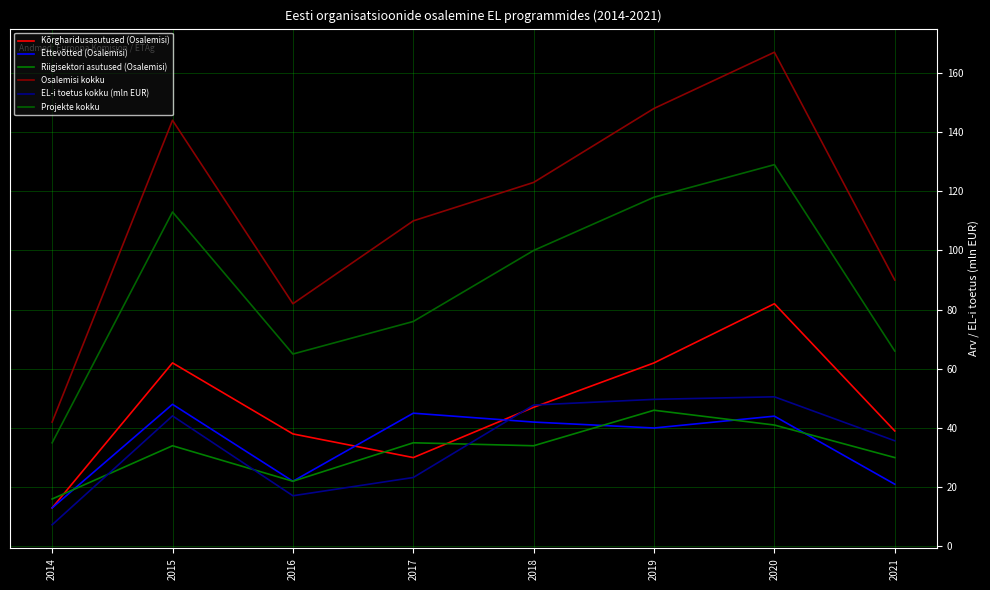

Between 2016 and 2020, which series saw the biggest shift?

Osalemisi kokku